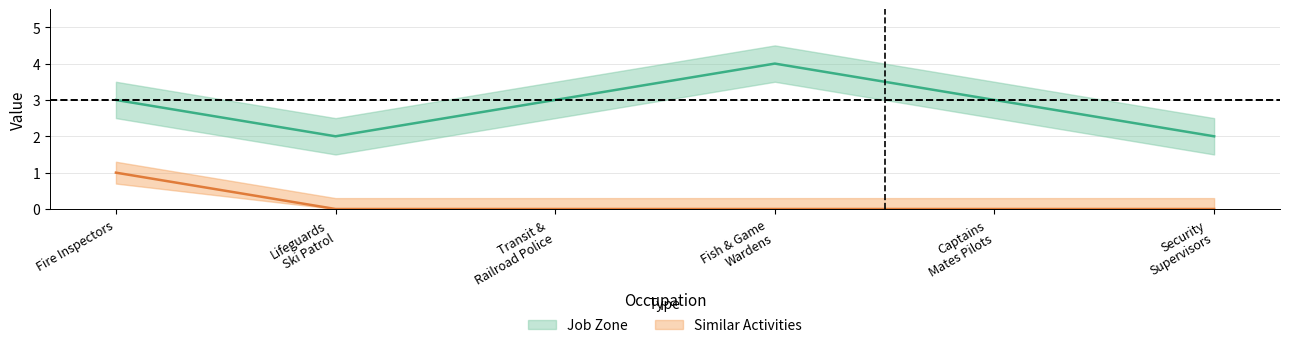

What position from the right is Security Supervisors?

1